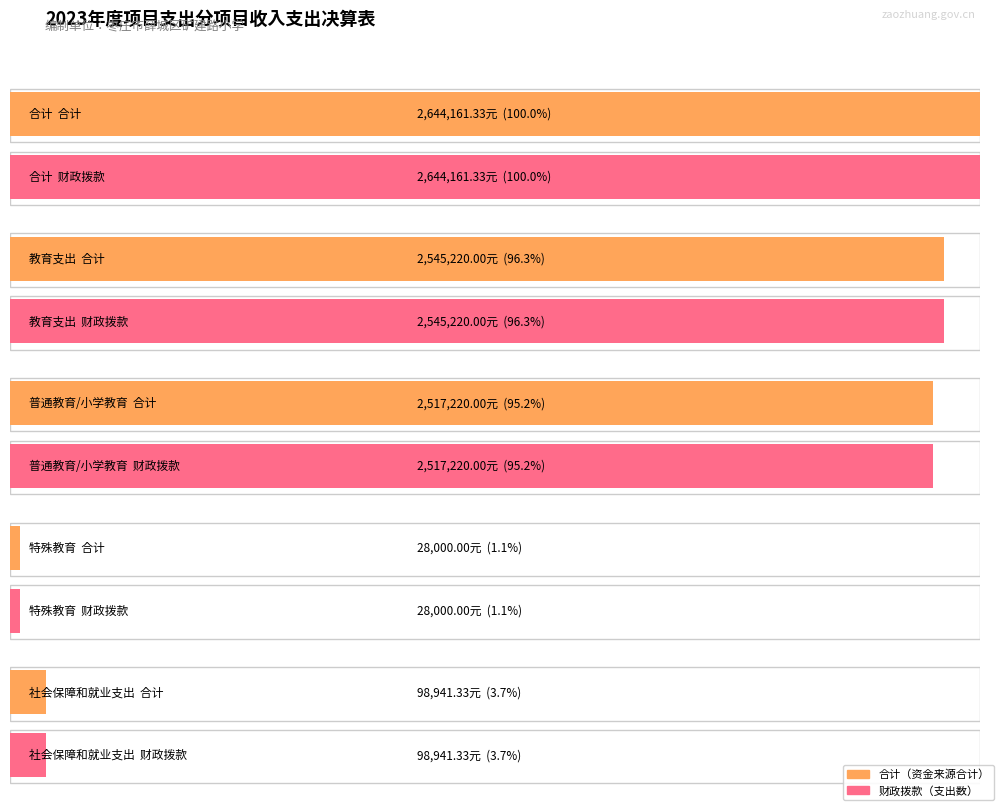

What position from the right is 教育支出?

4